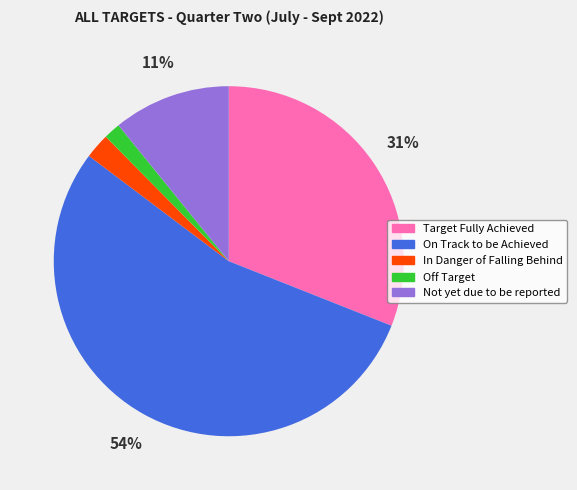

Count the number of slices in the pie.

5